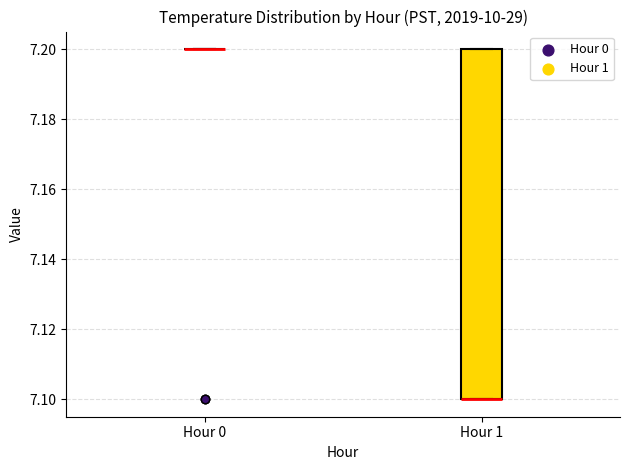

Reading left to right, transcribe this box plot: for each box, give where its median line is, the range the box spans, and where its two whiskers end, as read against the y-axis. The values are not printed on the chart, so give them approximately, as read against the axis.

Hour 0: box collapsed to a line at 7.2, whiskers 7.2 to 7.2
Hour 1: median 7.1 (drawn on the box's lower edge), box 7.1 to 7.2, whiskers 7.1 to 7.2